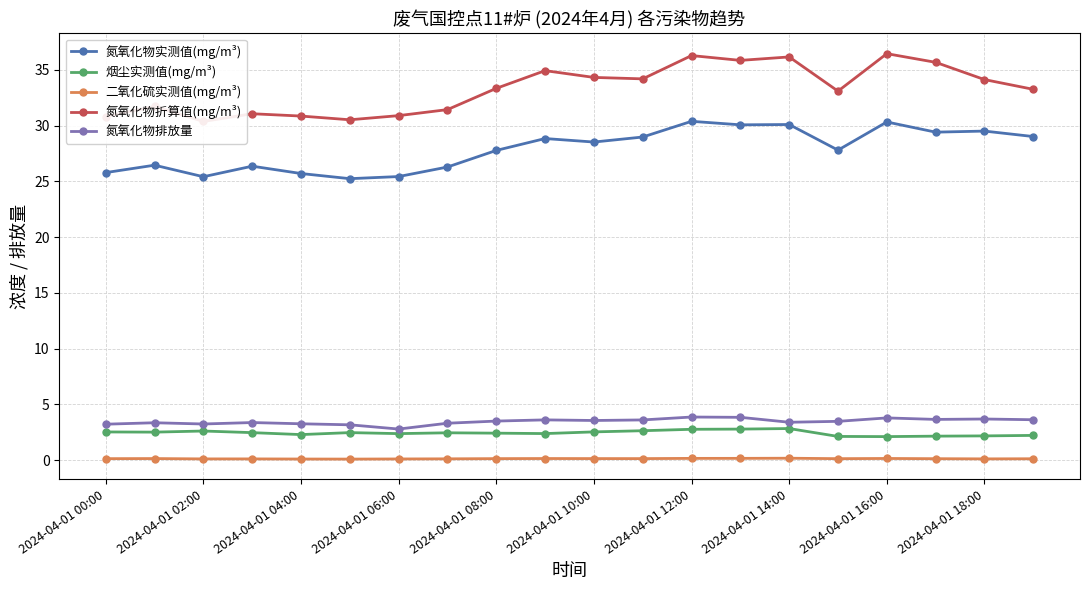

True or false: 二氧化硫实测值(mg/m³) and 烟尘实测值(mg/m³) intersect in this chart.

False